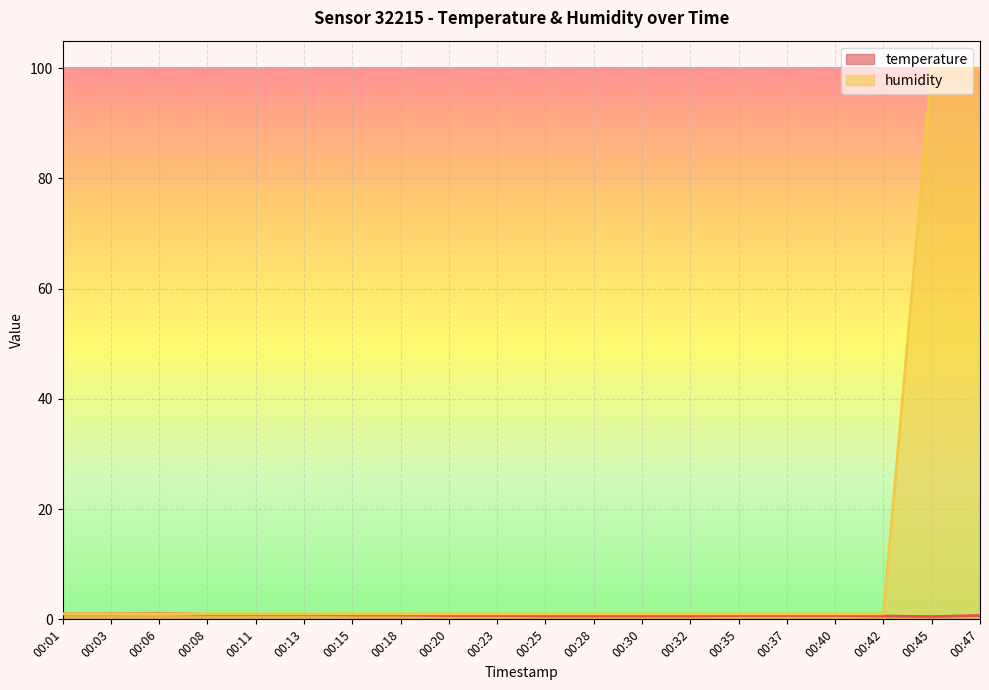

Between which two adjacent categories do humidity and temperature first intersect?

00:06 and 00:08